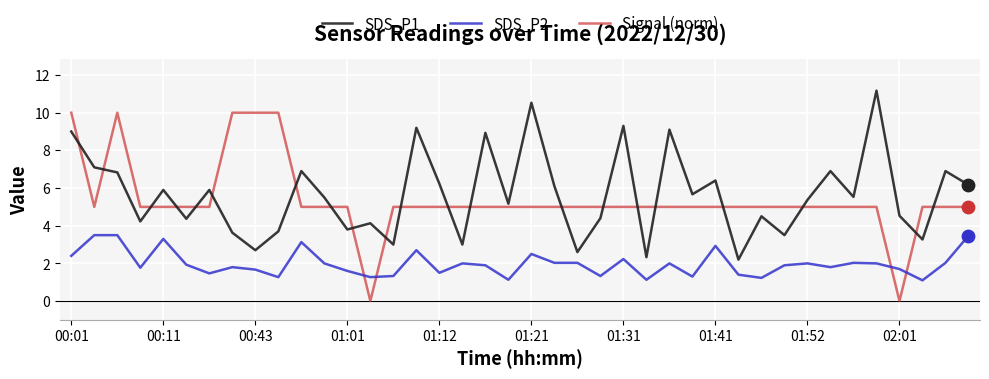

Which series has the largest total across all categories?

SDS_P1